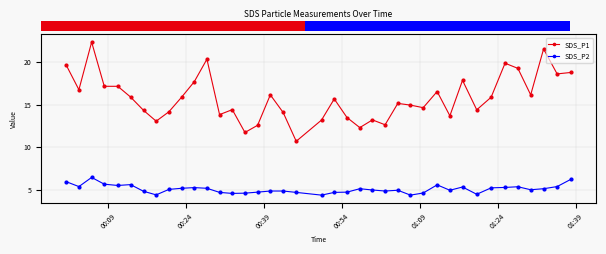

Which series has the largest range (max minus min)?

SDS_P1